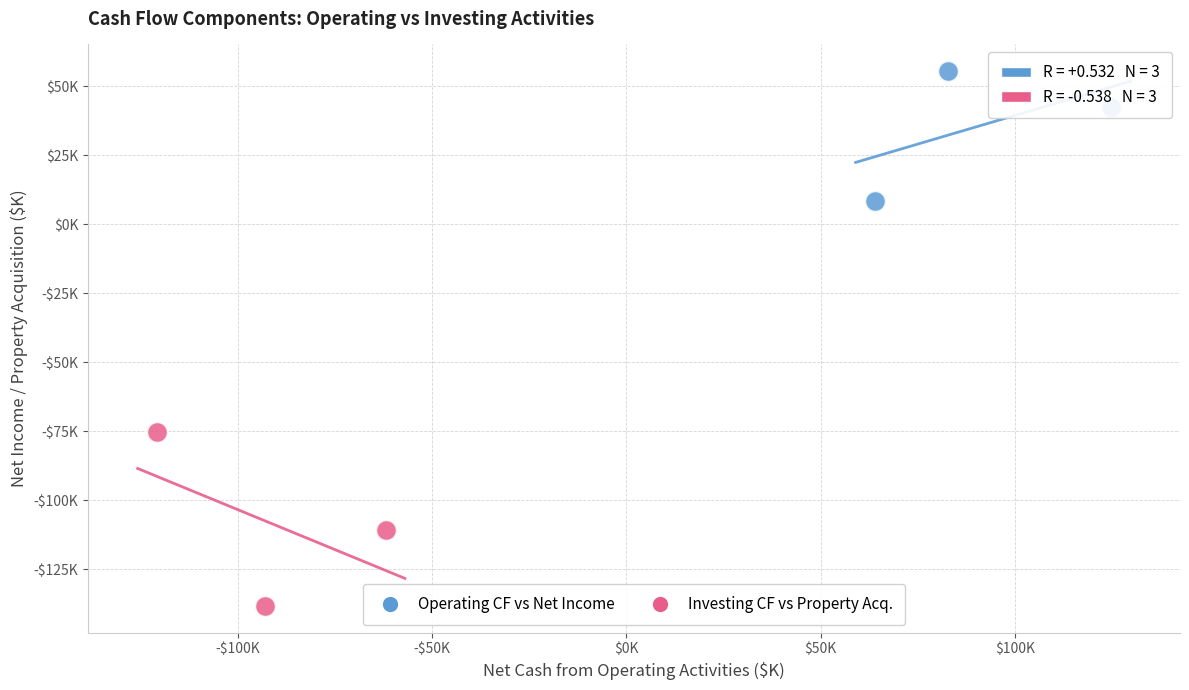

Which series reaches the maximum Y coordinate?

Operating CF vs Net Income